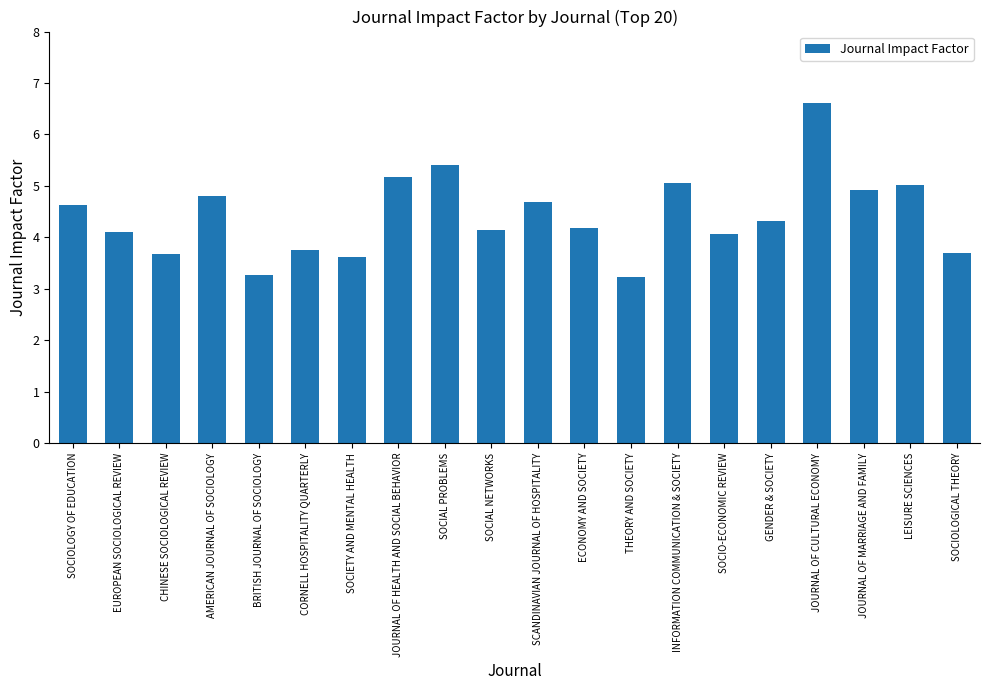

What is the sum of the values at GENDER & SOCIETY and SCANDINAVIAN JOURNAL OF HOSPITALITY?

9.0